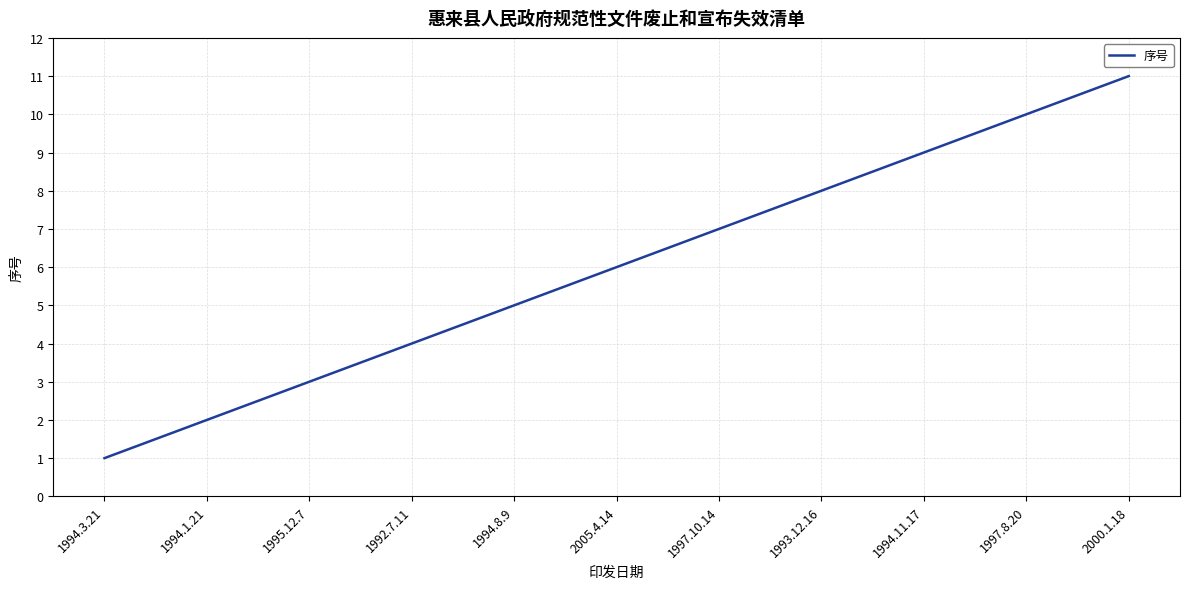

What value does the data have at 1994.8.9, to the nearest 5?

5